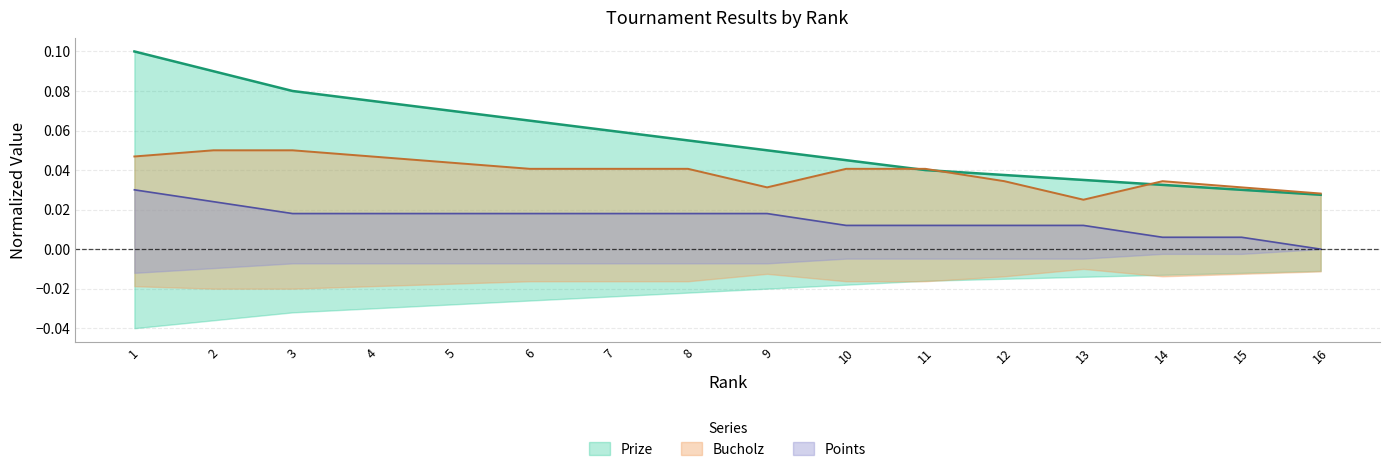

Rank the series by their average value, from lowest to highest.

Points, Bucholz, Prize